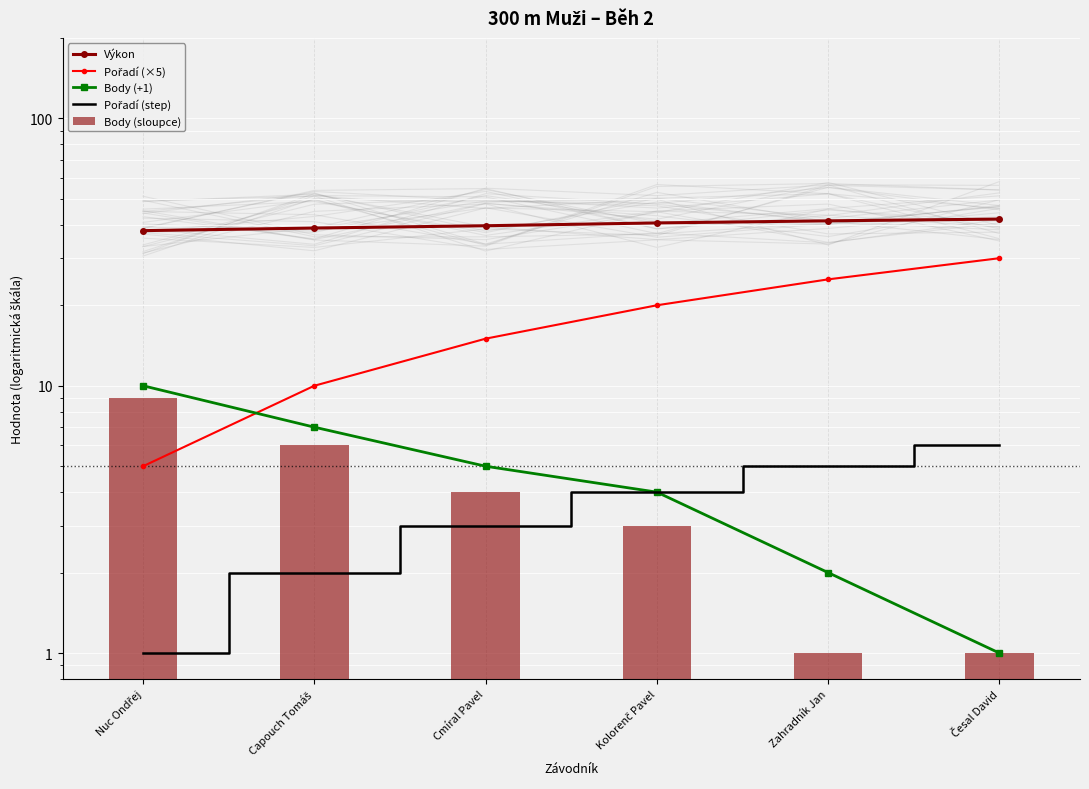

True or false: Body (sloupce) has a value of 3.0 at Kolorenč Pavel.

True